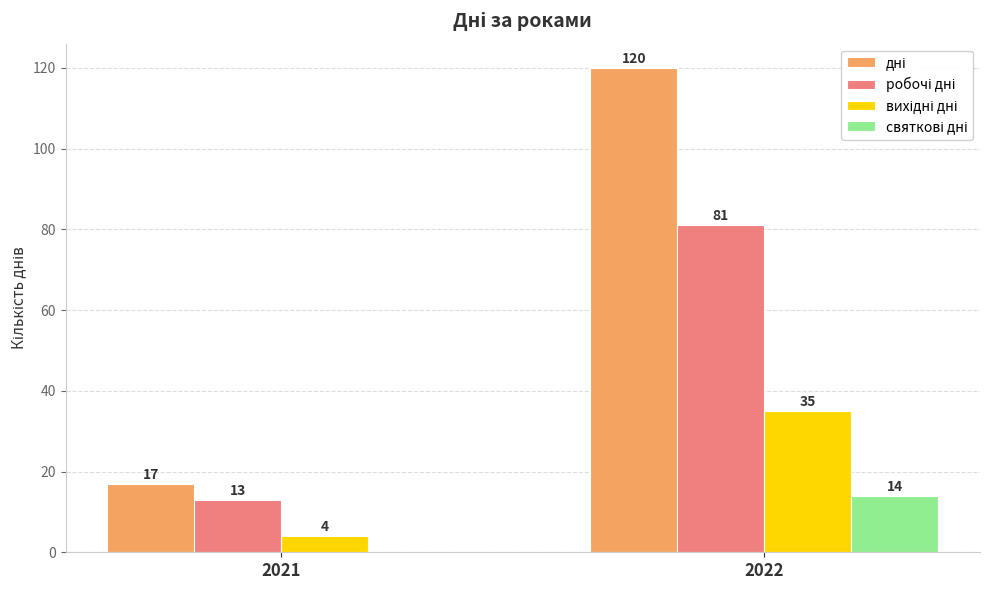

At which category is the sum across all series the highest?

2022